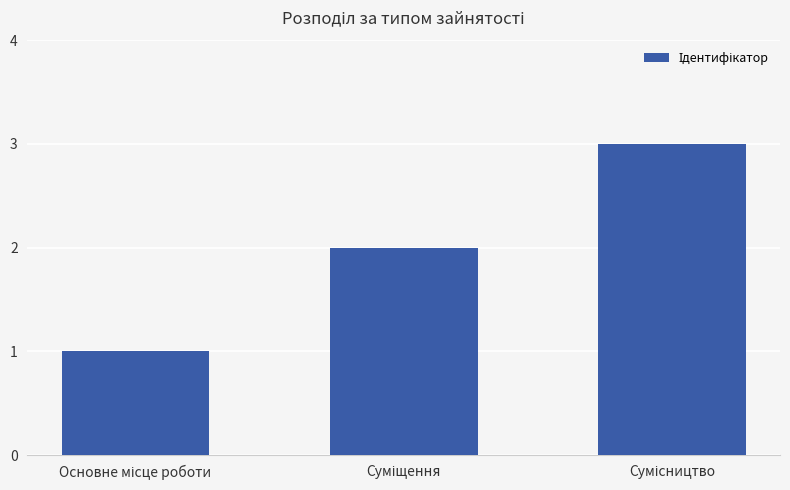

What is the sum of all values?

6